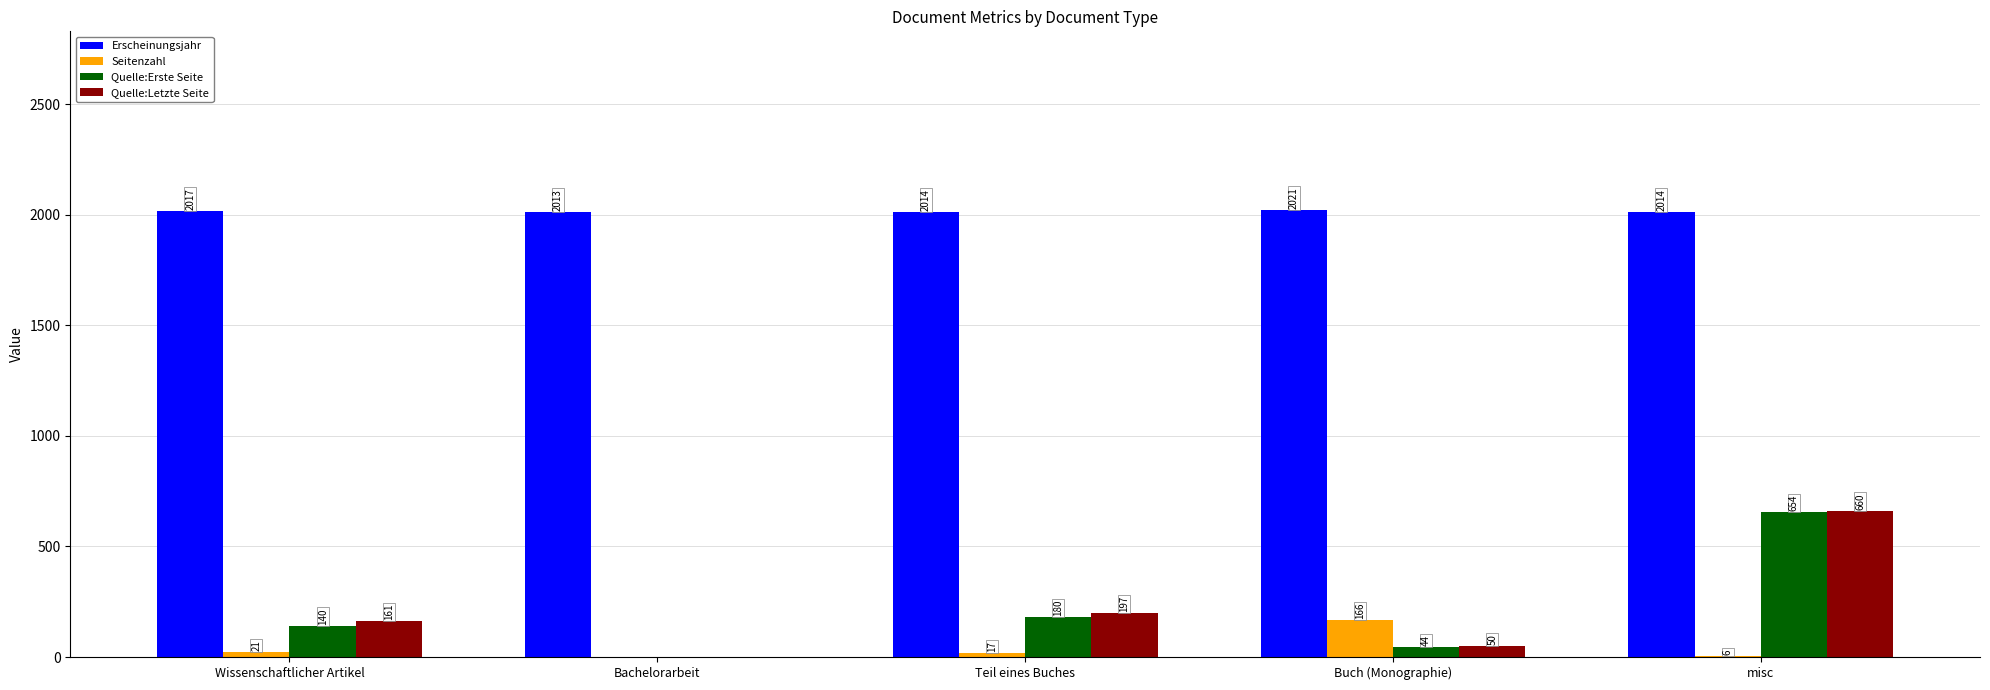

What are all the series names shown in the legend?

Erscheinungsjahr, Seitenzahl, Quelle:Erste Seite, Quelle:Letzte Seite